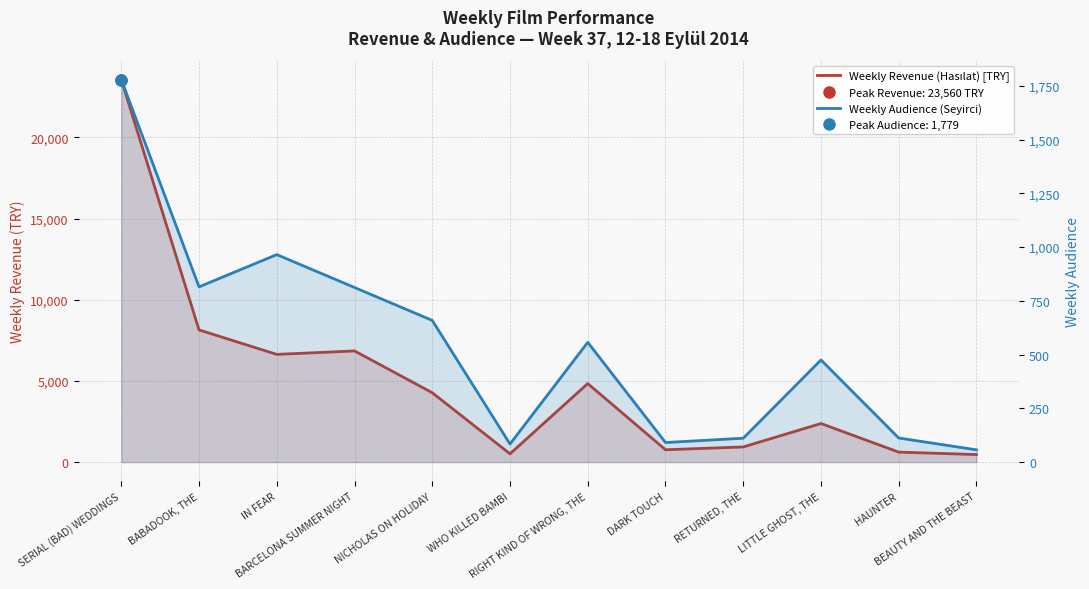

How many interior local valleys does the Weekly Audience (Seyirci) series have?

3